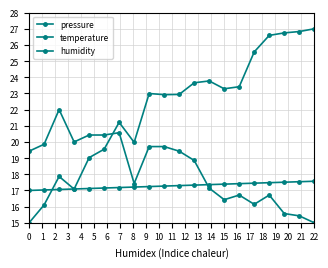

How many lines are shown in the chart?

3